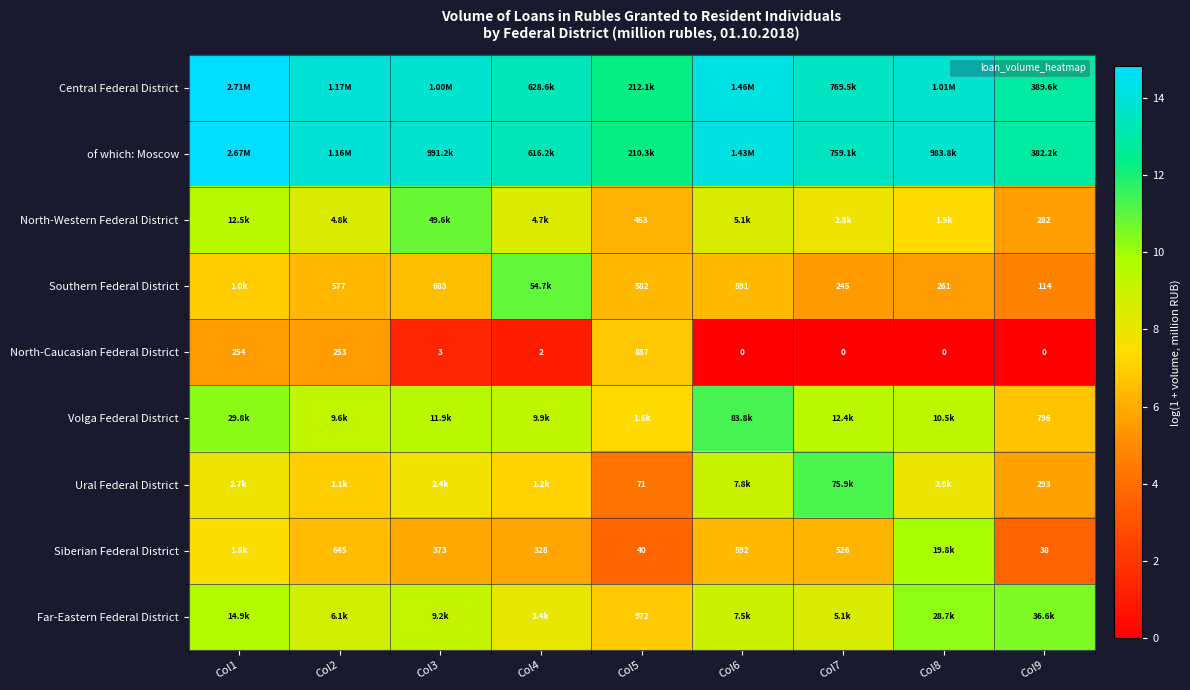

What is the approximate value of Siberian Federal District at Col8?

9.9